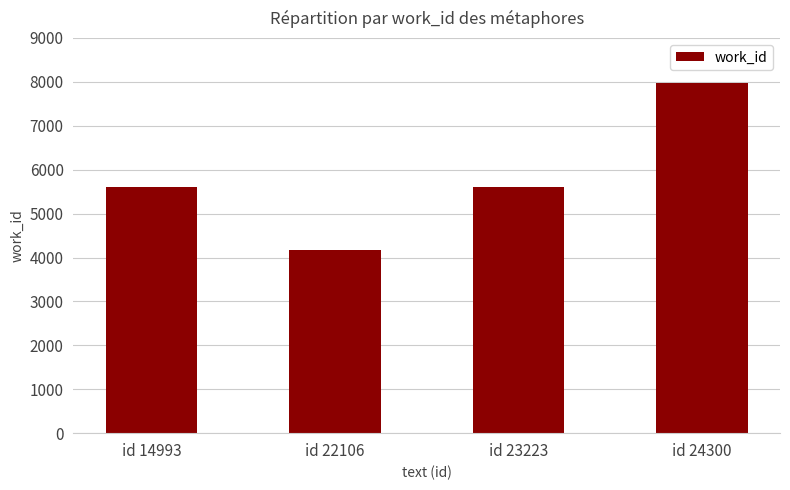

True or false: the data shows 13406 at id 24300.

False